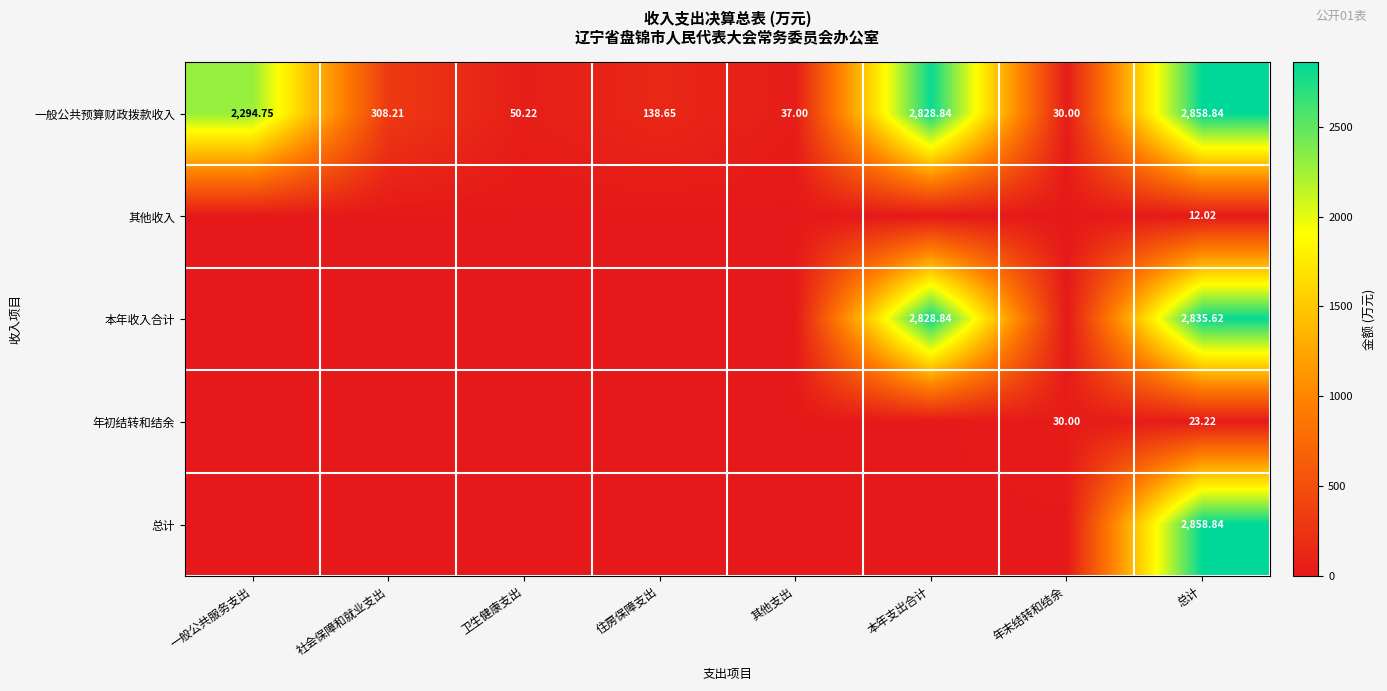

Rank the categories by 一般公共预算财政拨款收入 value from lowest to highest.

年末结转和结余, 其他支出, 卫生健康支出, 住房保障支出, 社会保障和就业支出, 一般公共服务支出, 本年支出合计, 总计